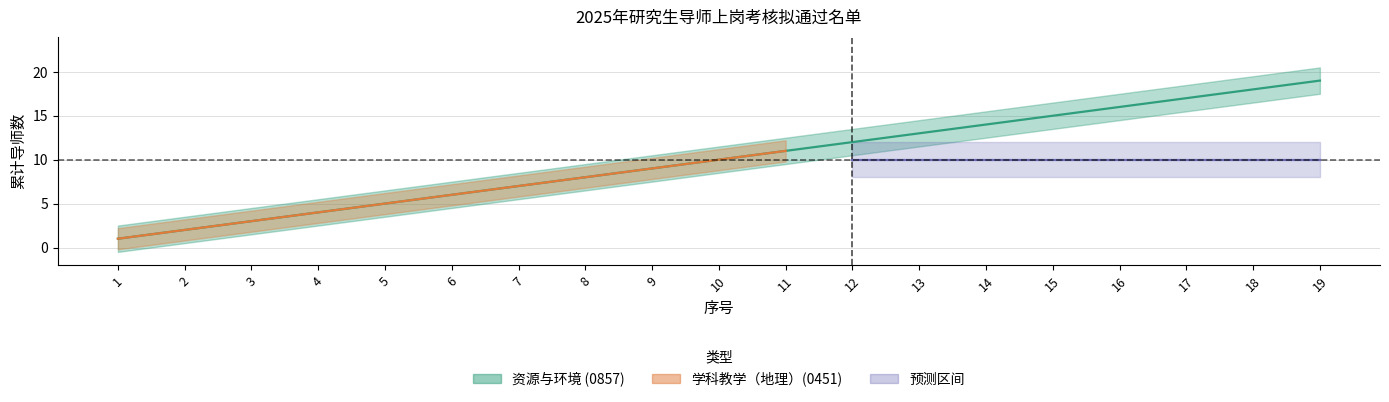

What is the value of the 1st point from the left?

1